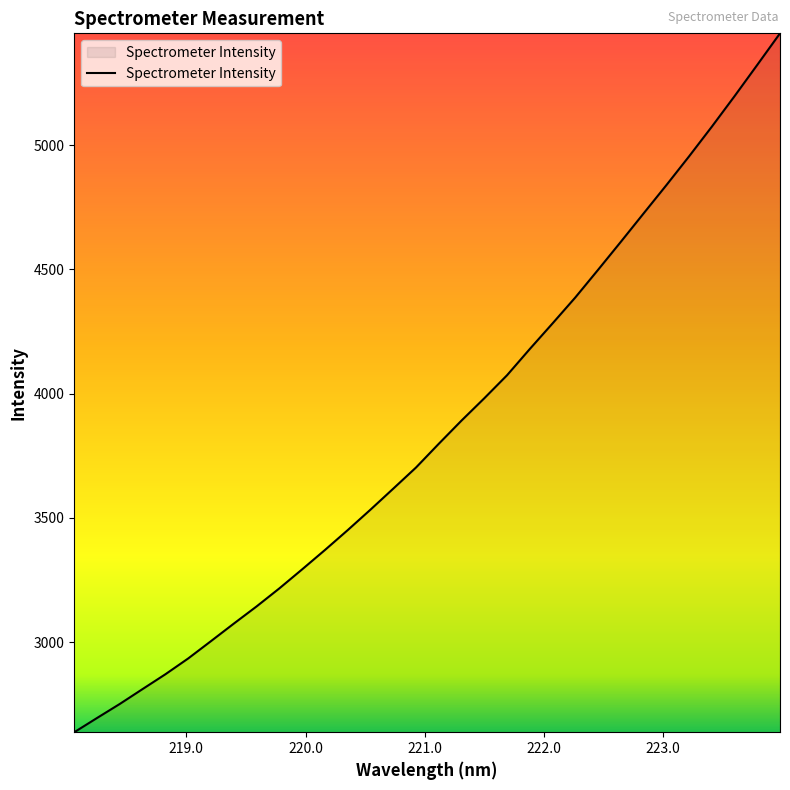

What is the greatest value displayed?

5449.4